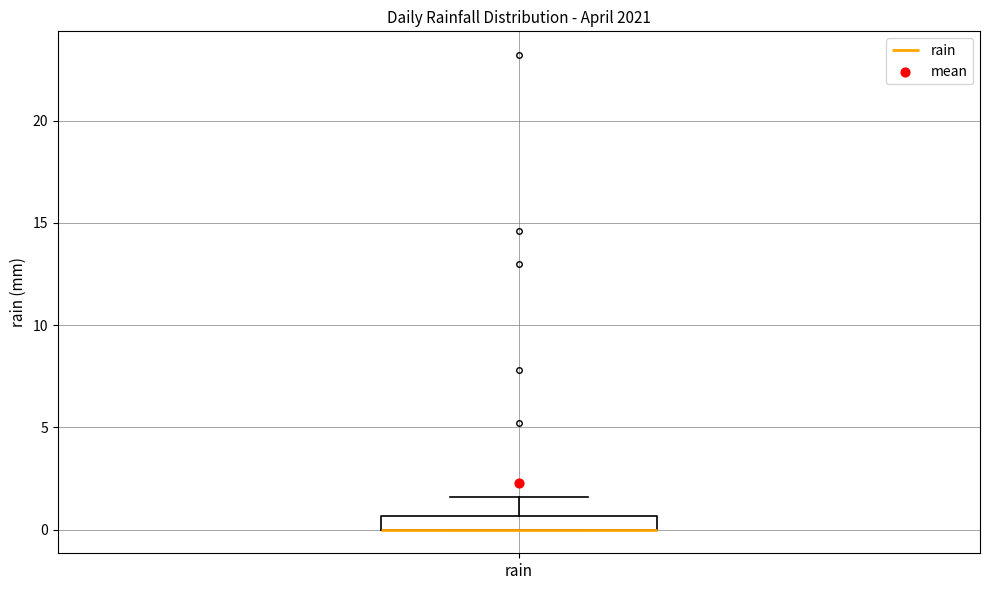

Where is the upper edge of the box for rain on the y-axis? The values are not printed on the chart, so give them approximately, as read against the axis.

0.5